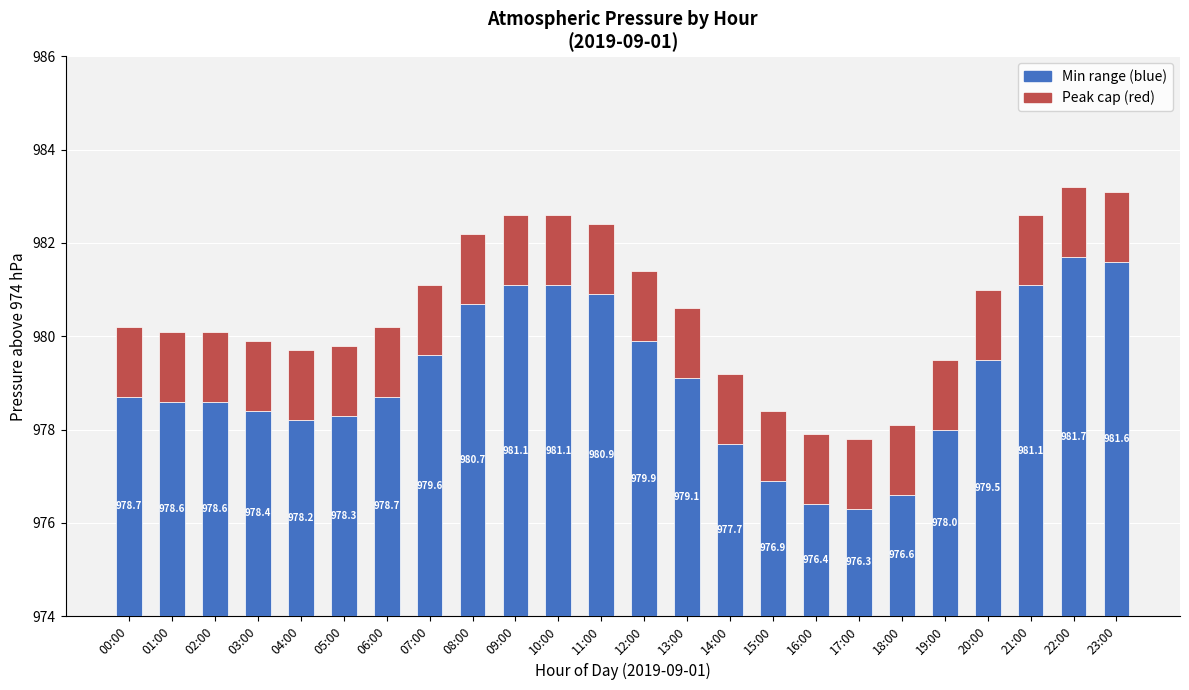

Is it true that Deslocação + registos equals 0.6 at 00:00?

False